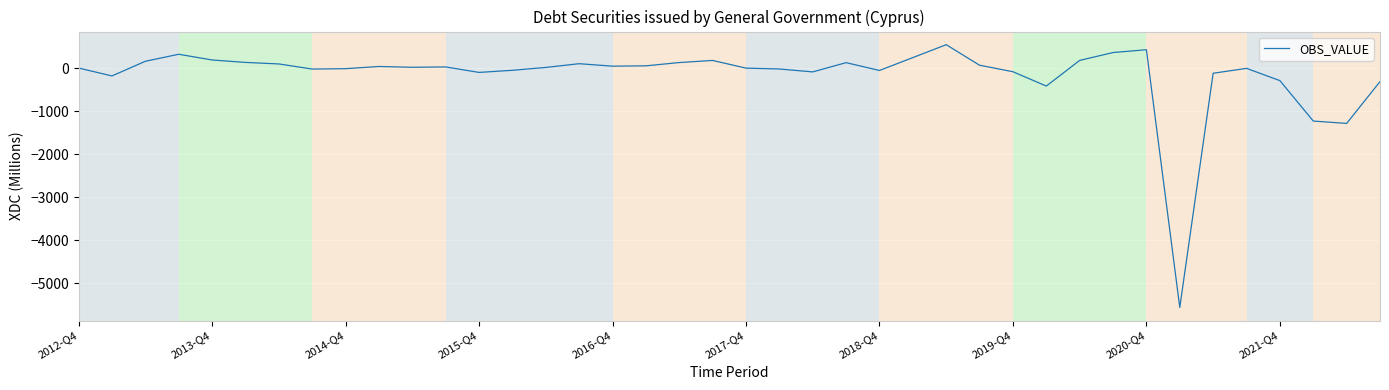

What is the difference between the maximum and minimum values?

6106.5